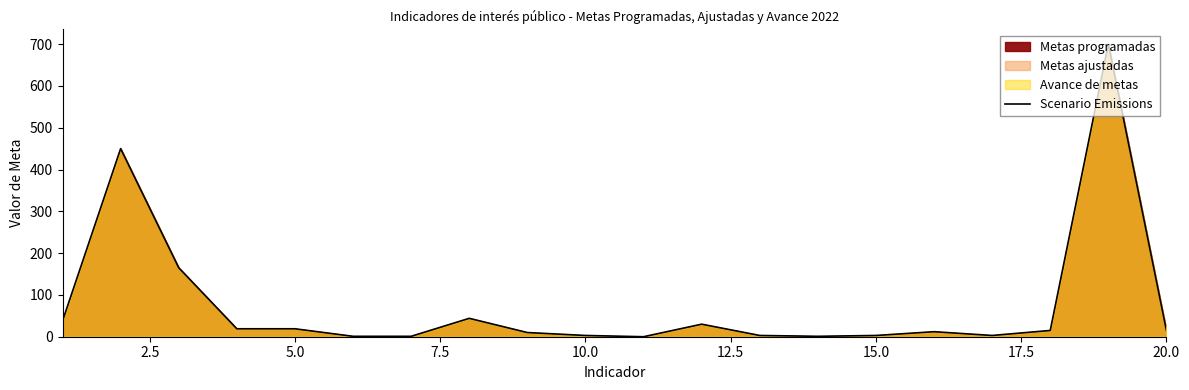

True or false: the data has more than 1 interior local peaks.

True